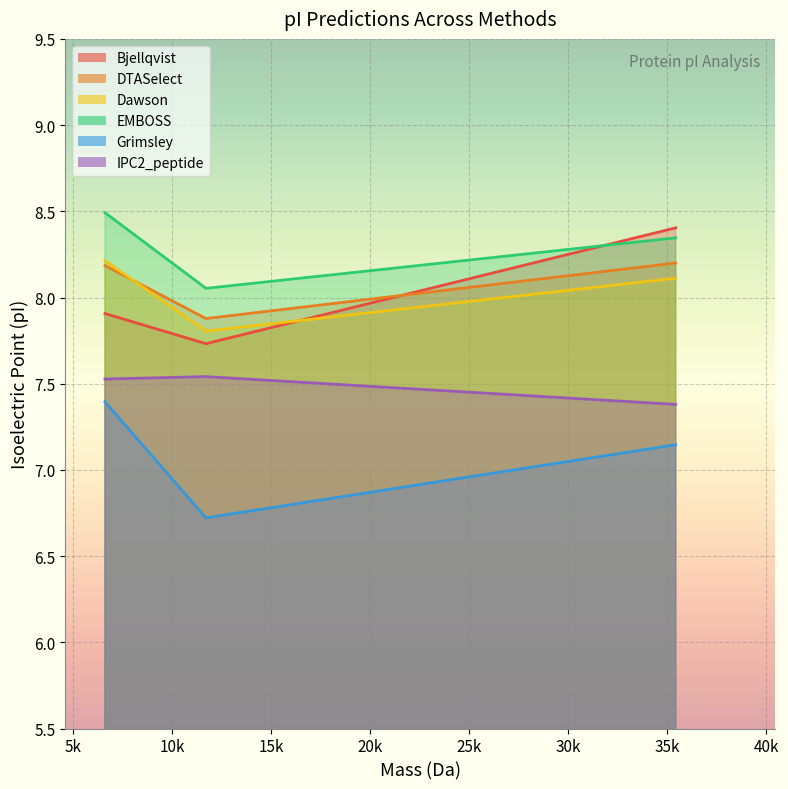

At how many categories does at least one series exceed 8?

3